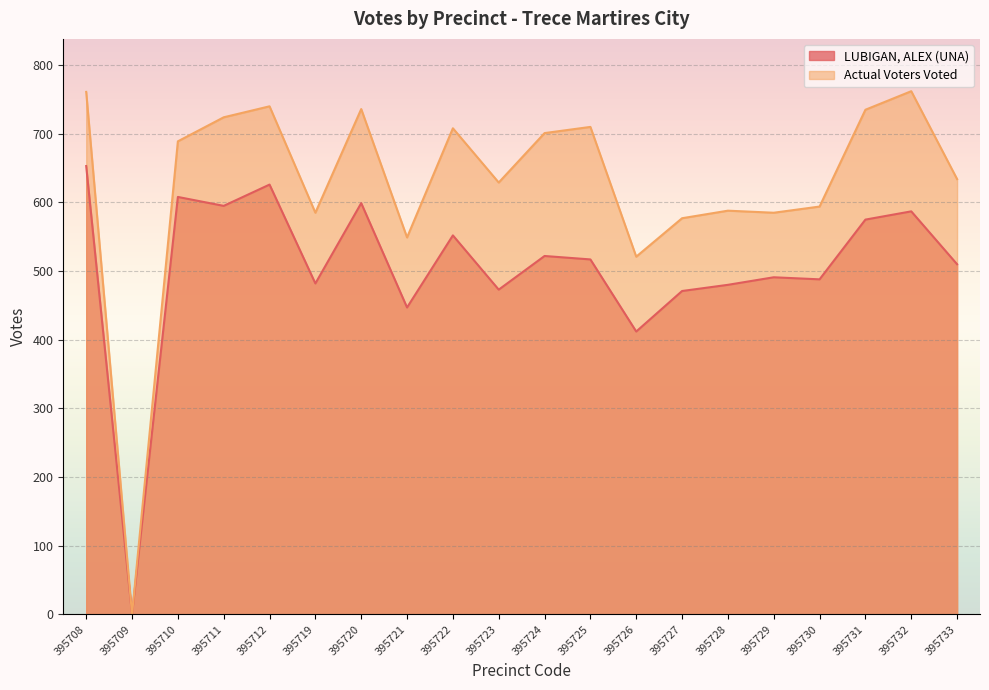

True or false: Actual Voters Voted and LUBIGAN, ALEX (UNA) intersect in this chart.

False